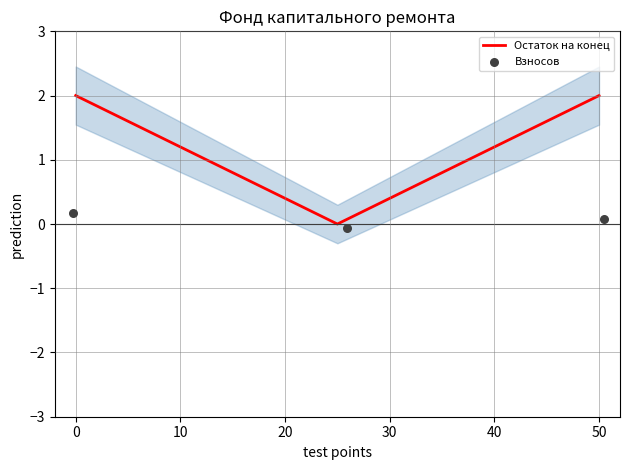

Which series has the largest total across all categories?

Остаток на конец